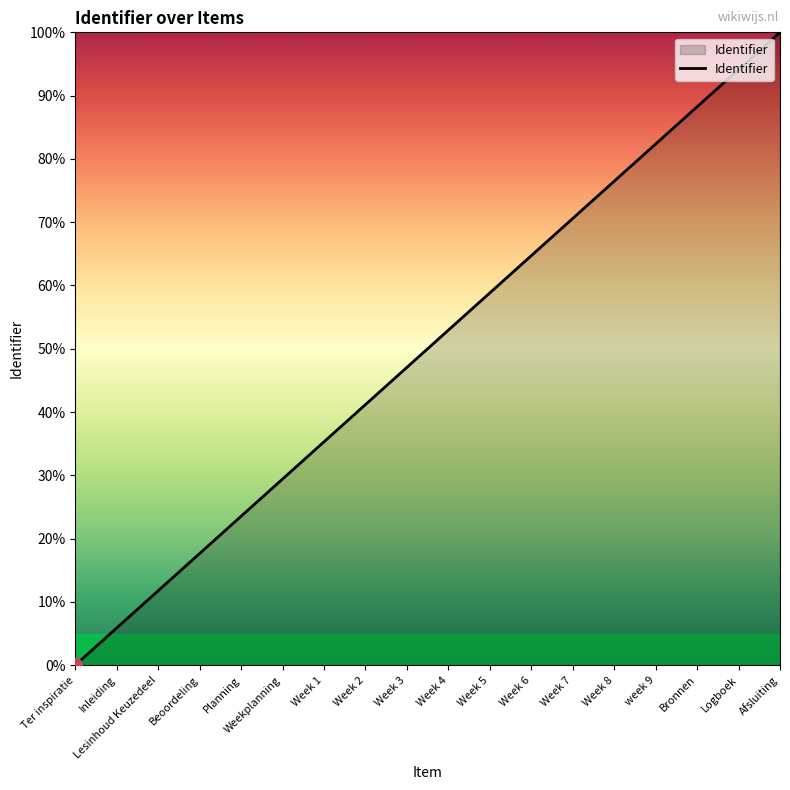

Reading right to left, what are all the values shown in this chart?

Afsluiting=100.0	Logboek=94.1	Bronnen=88.2	week 9=82.4	Week 8=76.5	Week 7=70.6	Week 6=64.7	Week 5=58.8	Week 4=52.9	Week 3=47.1	Week 2=41.2	Week 1=35.3	Weekplanning=29.4	Planning=23.5	Beoordeling=17.6	Lesinhoud Keuzedeel=11.8	Inleiding=5.9	Ter inspiratie=0.0